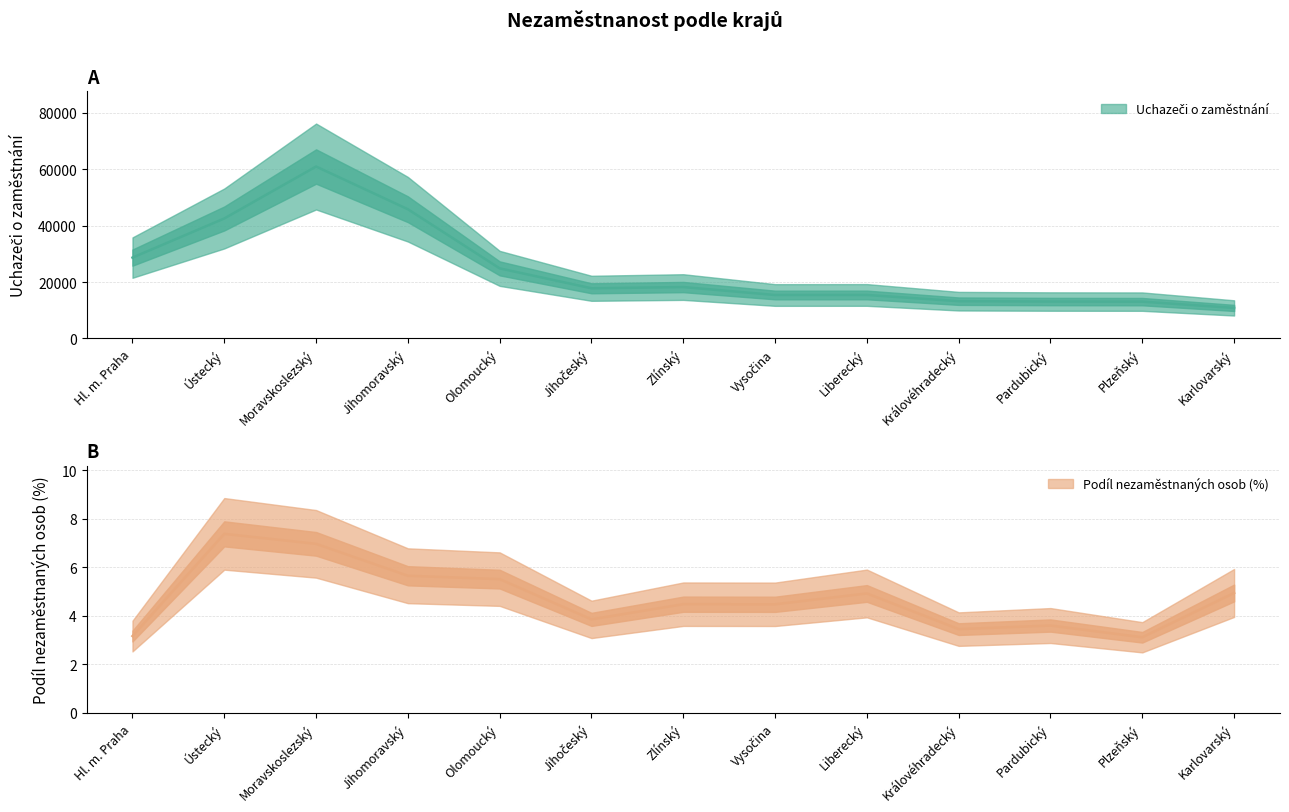

What is the difference between the Uchazeči o zaměstnání values at Královéhradecký and Vysočina?

2195.0